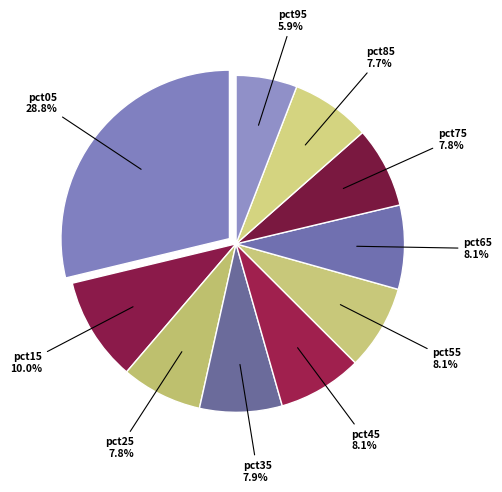

Count the number of slices in the pie.

10